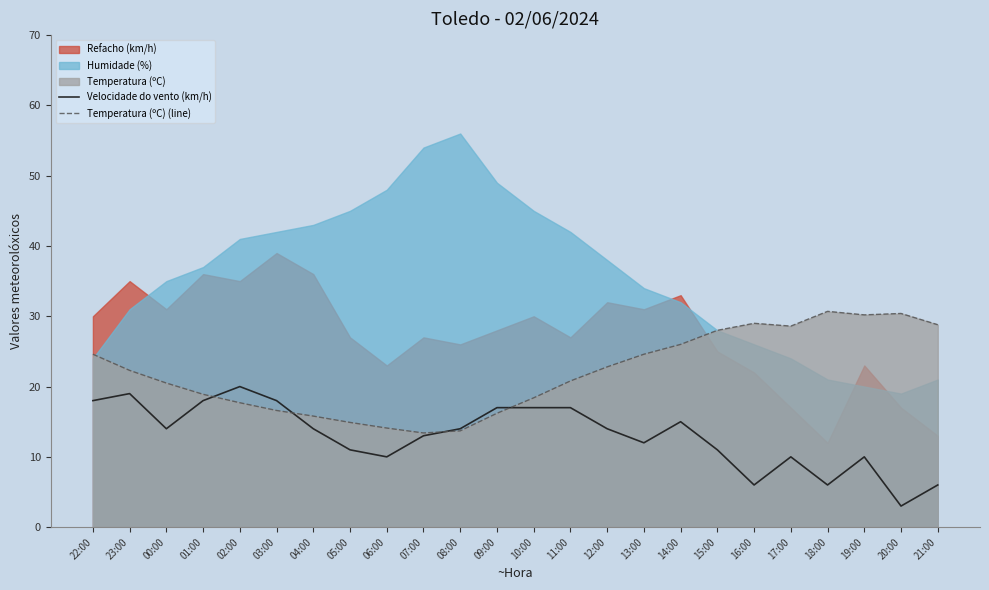

Rank the series at 09:00 from highest to lowest value.

Velocidade do vento (km/h), Temperatura (ºC) (line)